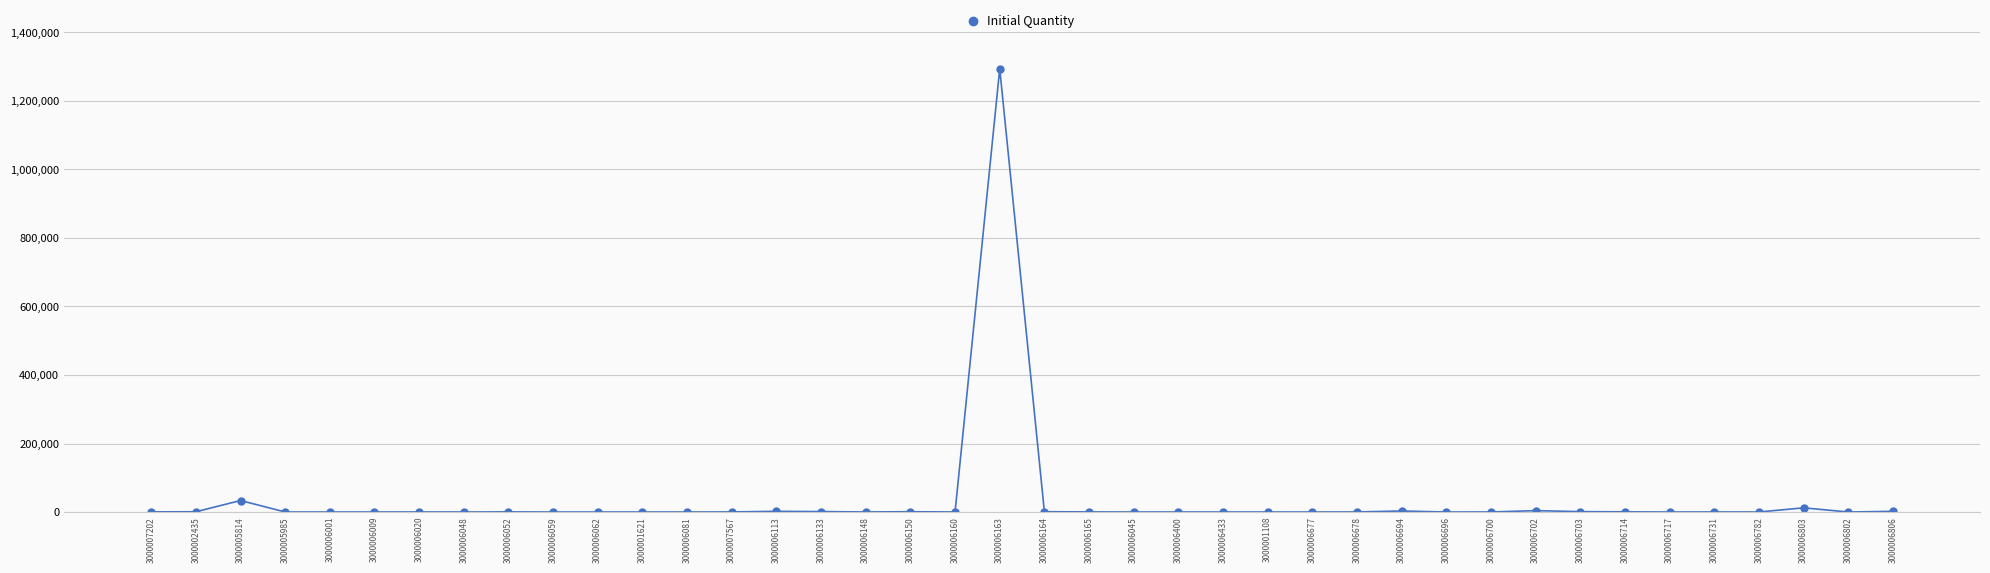

What is the label of the 14th point from the right?

3000006677